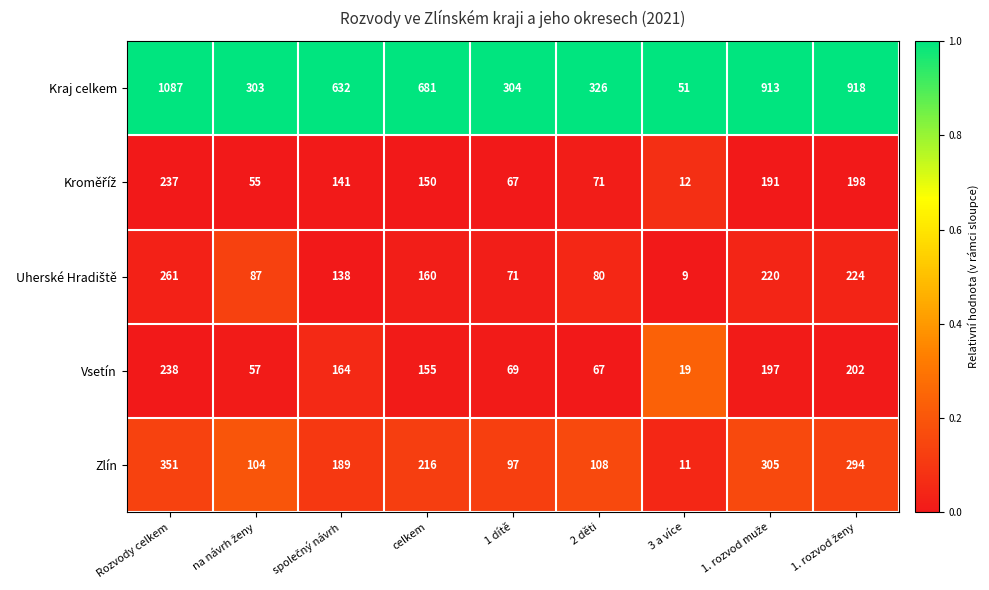

Which series has the largest total across all categories?

Kraj celkem